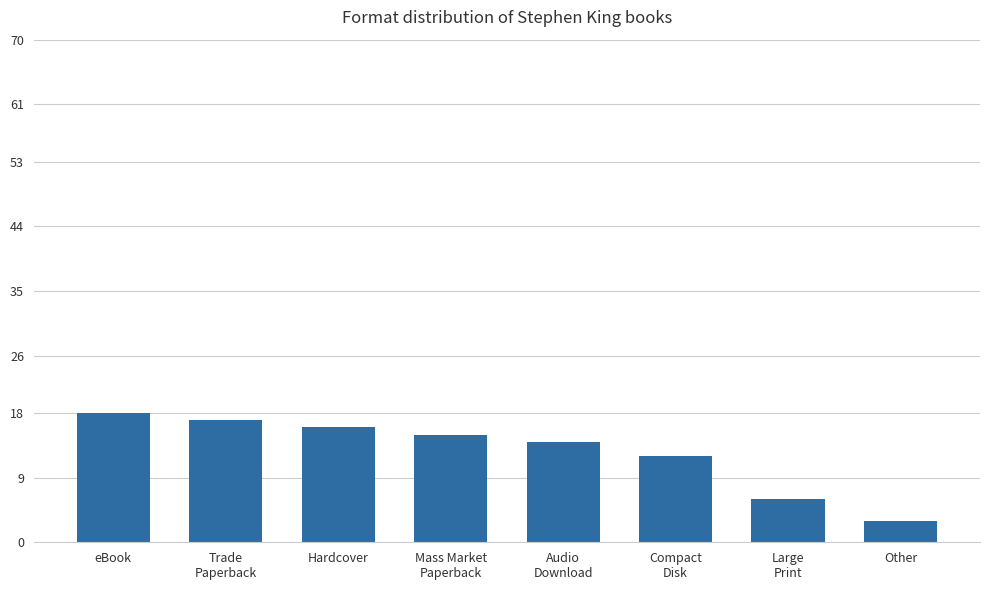

What is the sum of all values?

101